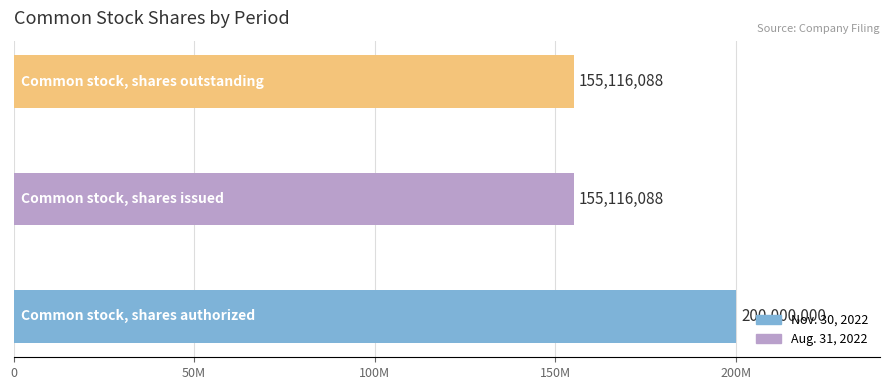

Are the bars horizontal?

Yes